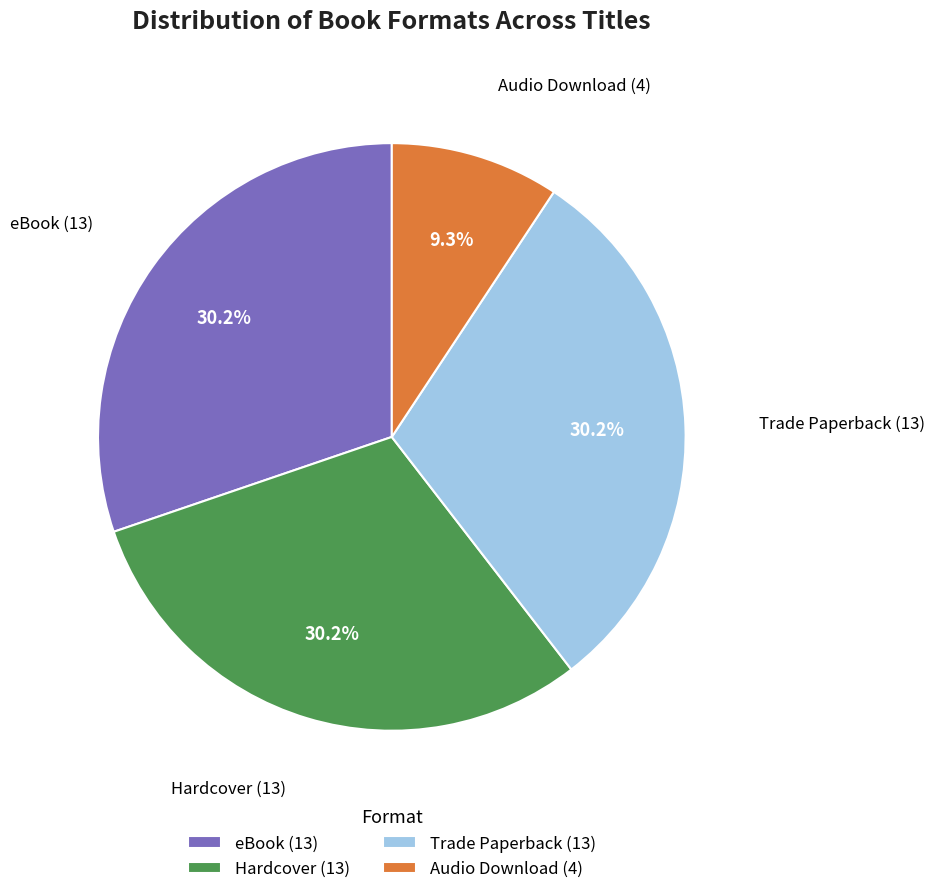

What portion of the pie excludes Hardcover (13)?

69.8%